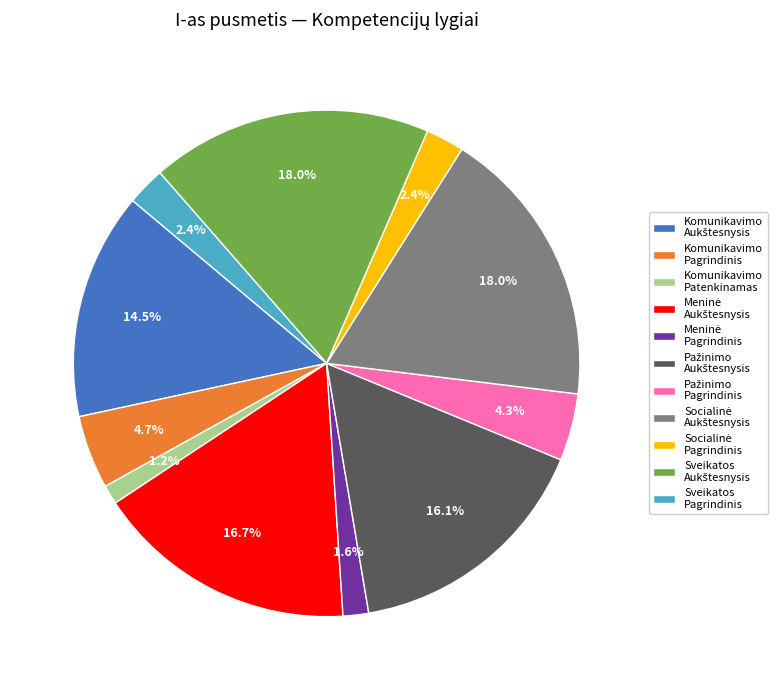

Does any single category account for the majority?

No